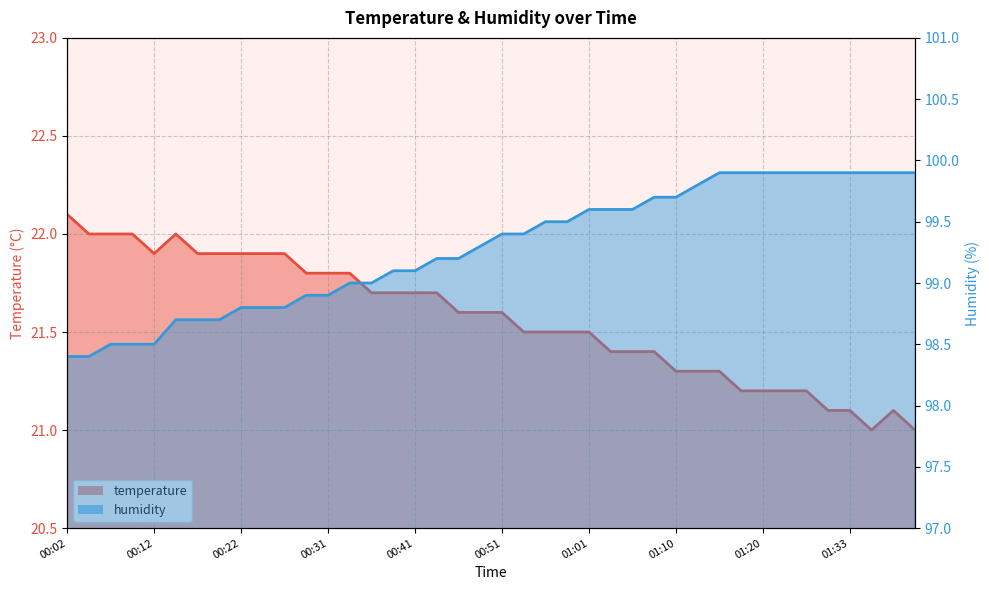

How many data points in humidity are above 99?

25